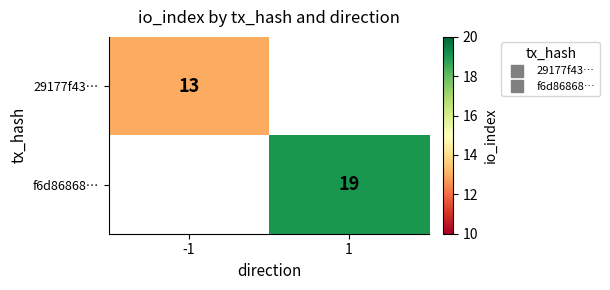

At how many categories does at least one series exceed 18?

1